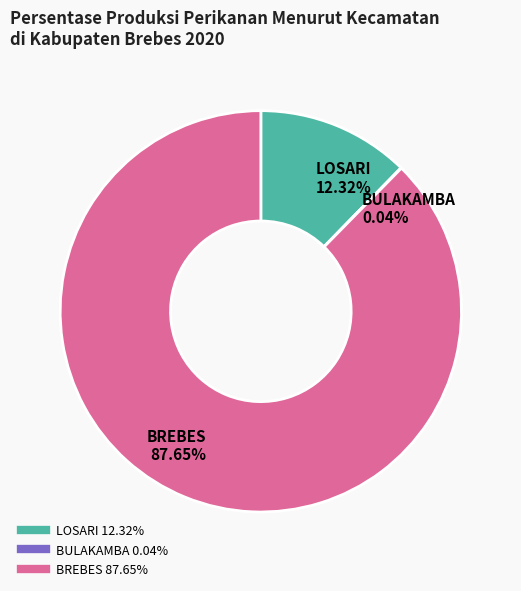

Between BREBES and LOSARI, which is larger?

BREBES